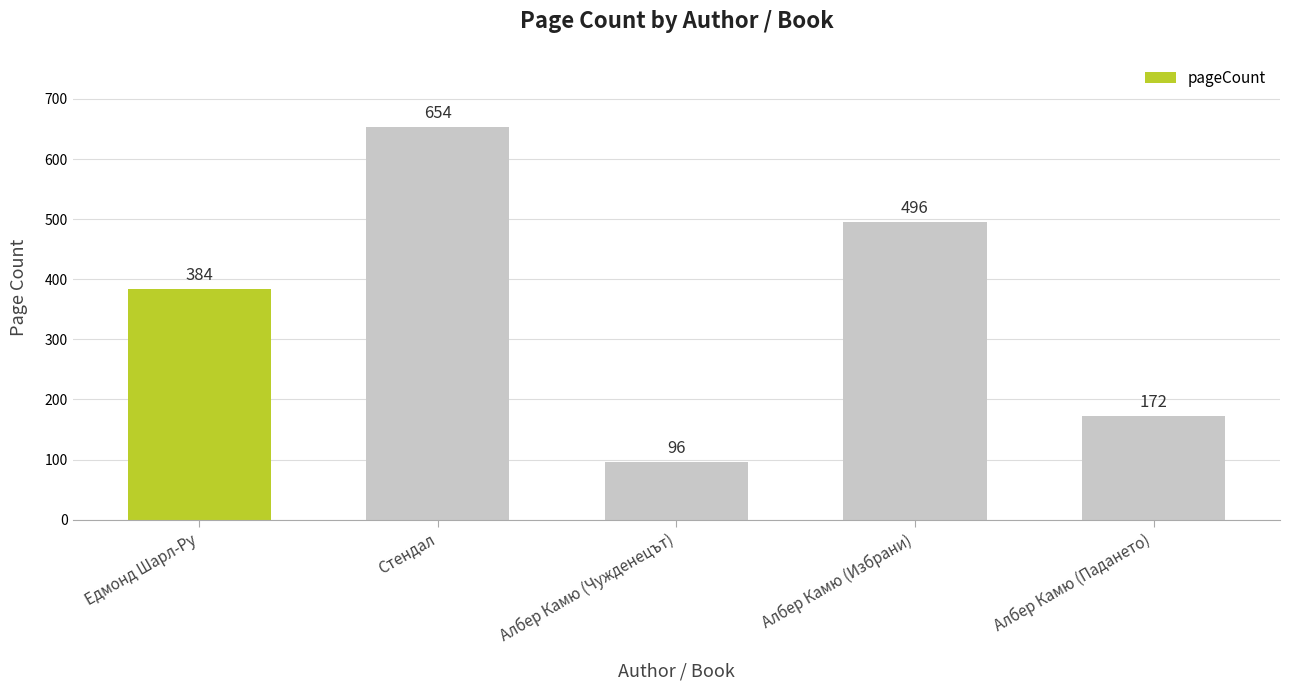

What is the sum of the values at Едмонд Шарл-Ру and Стендал?

1038